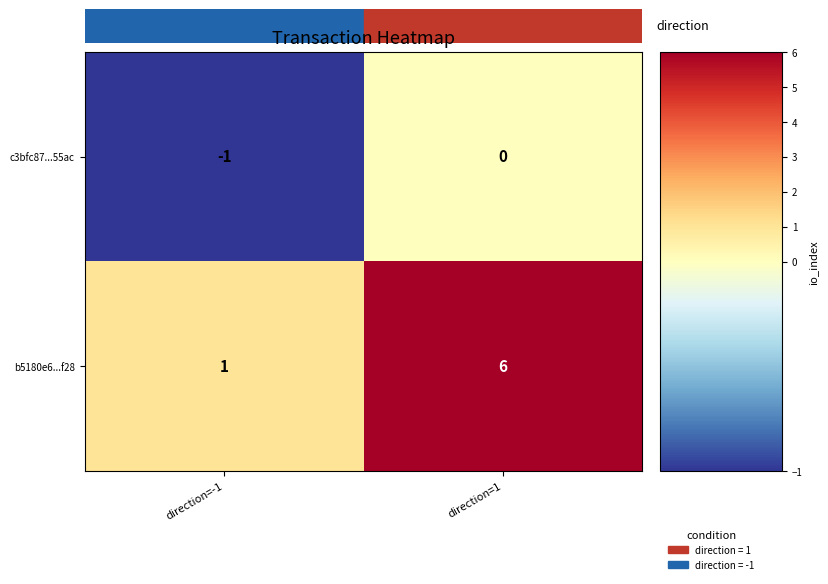

Count the number of data series in this chart.

2